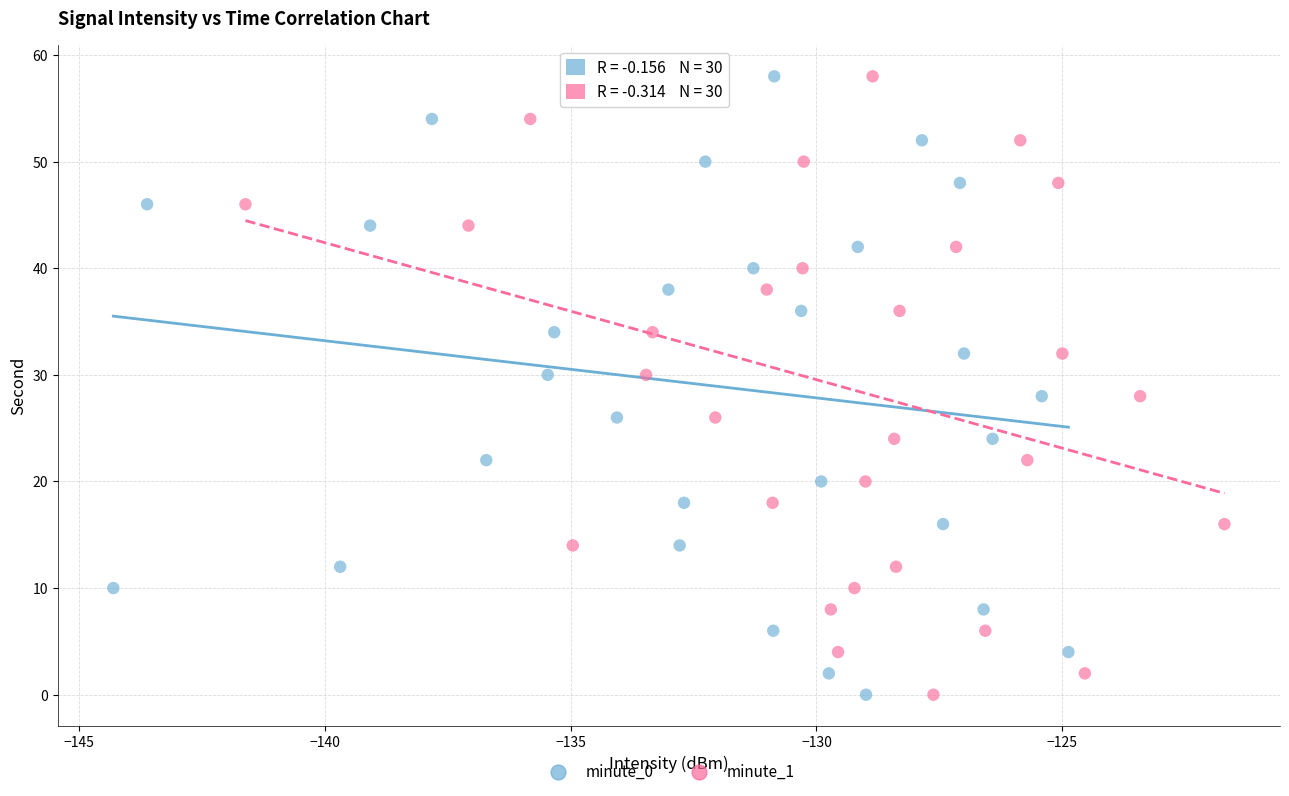

What are all the series names shown in the legend?

minute_0, minute_1